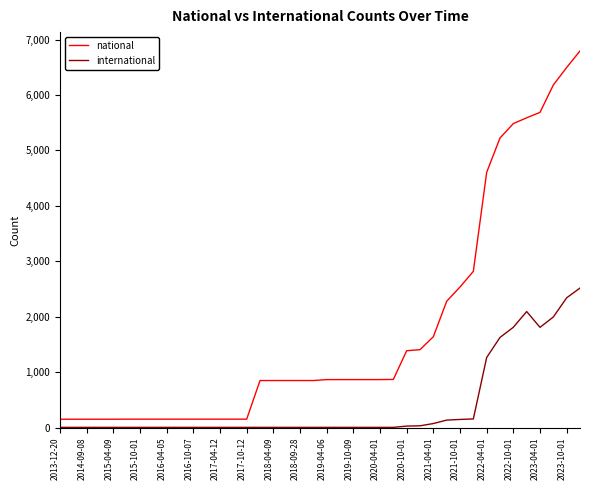

List the series in order of their peak value, lowest first.

international, national